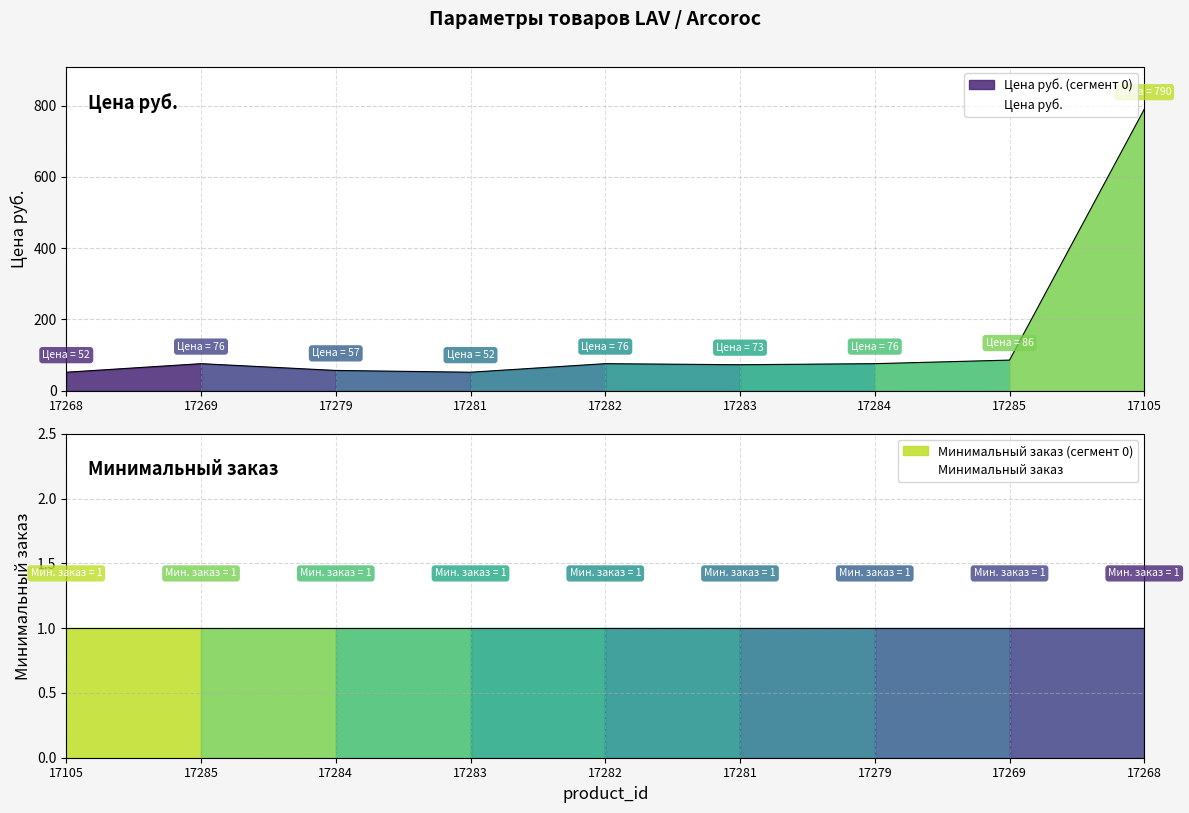

How many interior local valleys (lower than both neighbors) does the data have?

2